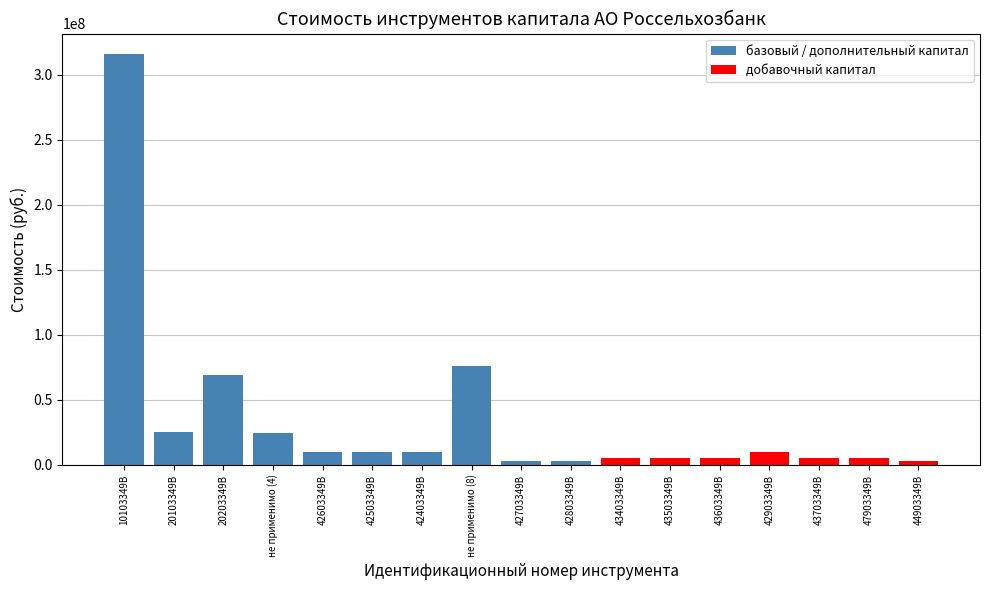

What is the minimum value shown in the chart?

3000000